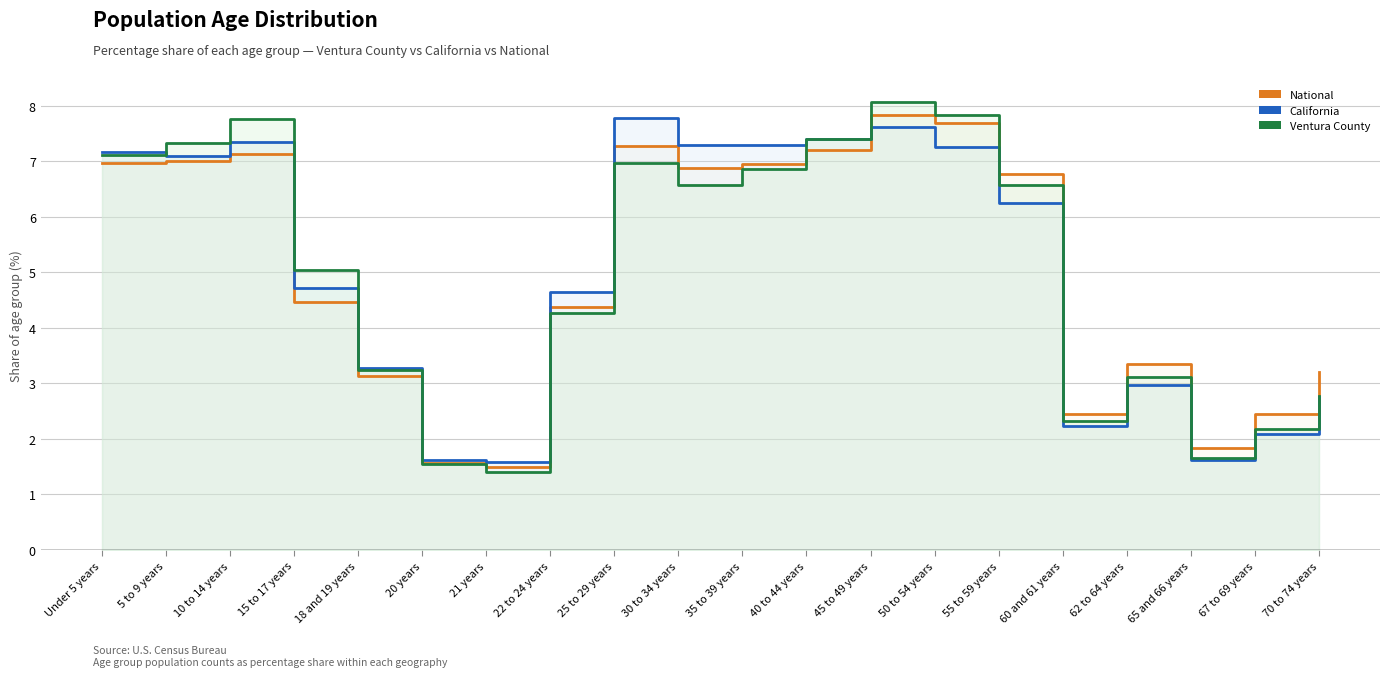

At how many categories does at least one series exceed 4?

12